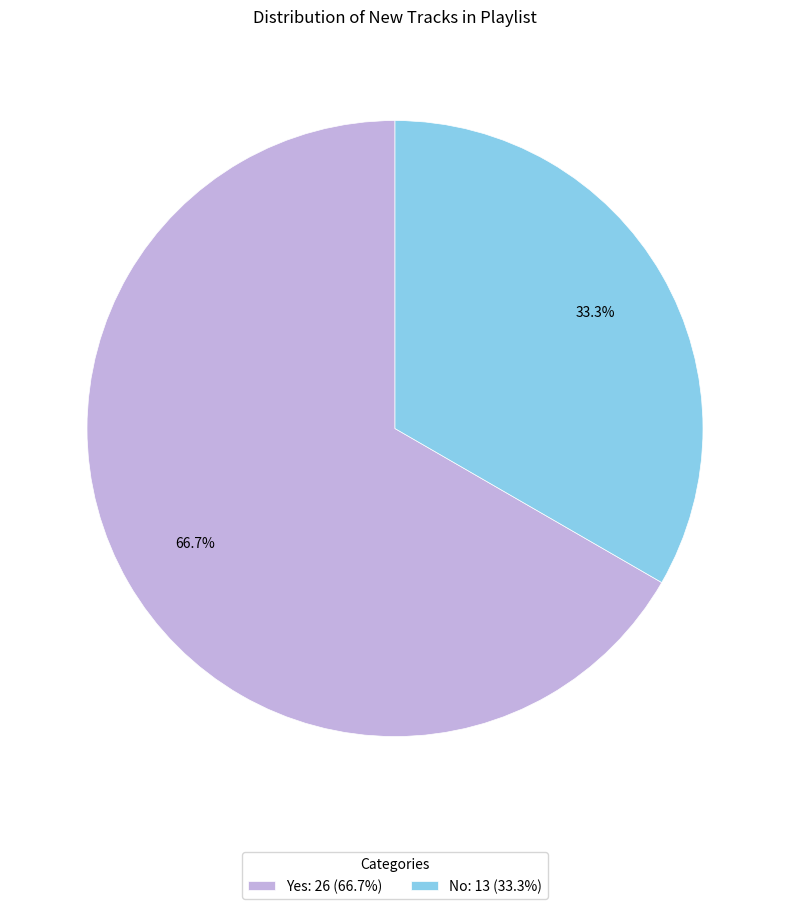

To the nearest percent, what portion does Yes represent?

67%